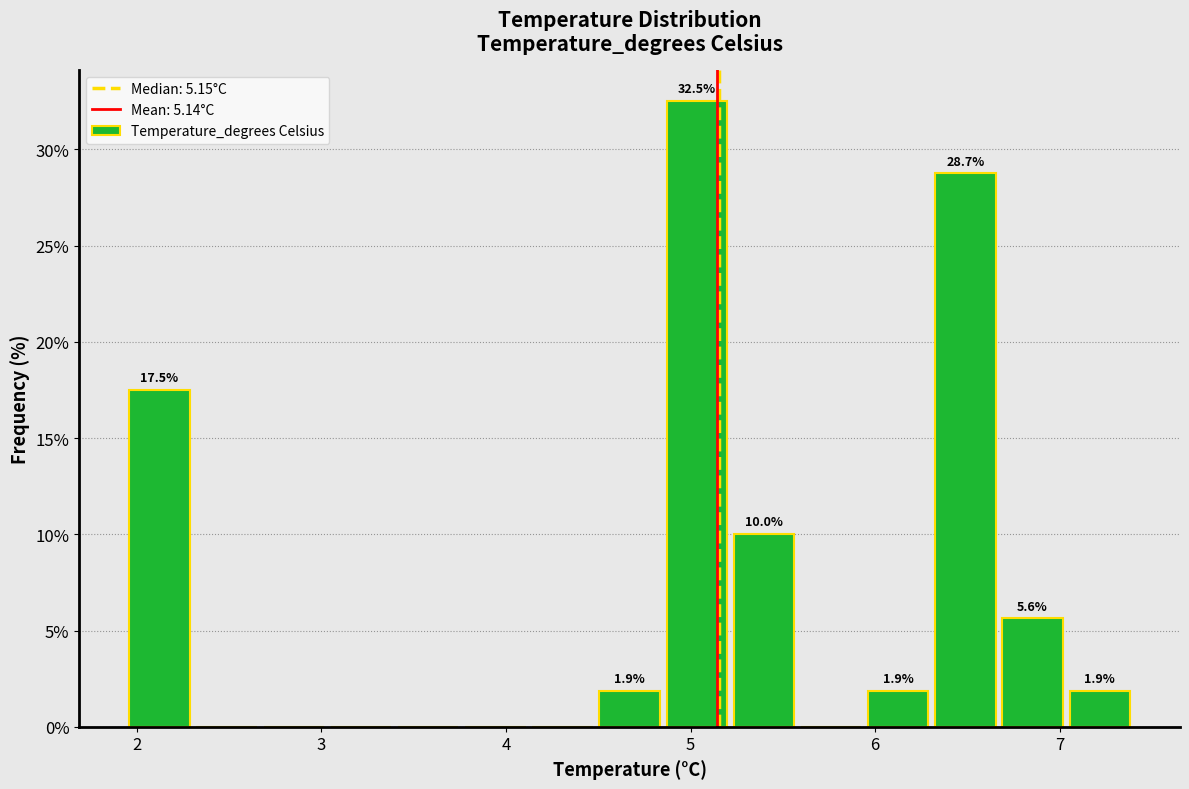

Around what value on the x-axis is the tallest bar? Give the approximate position of its centre, as read against the axis.

5.0